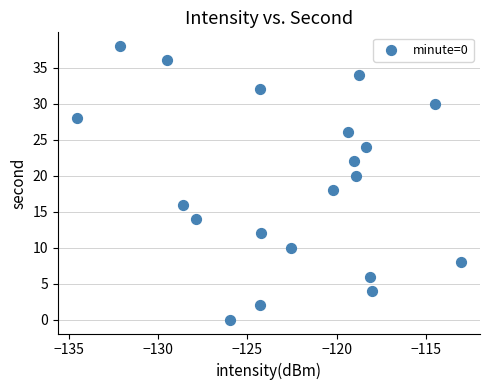

What is the range of Y values (max minus min)?

38